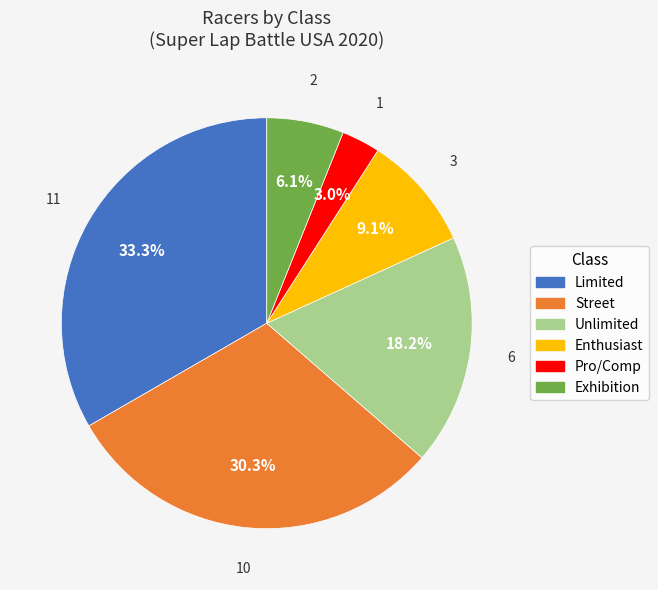

To the nearest percent, what is the combined percentage of Enthusiast and Street?

39%